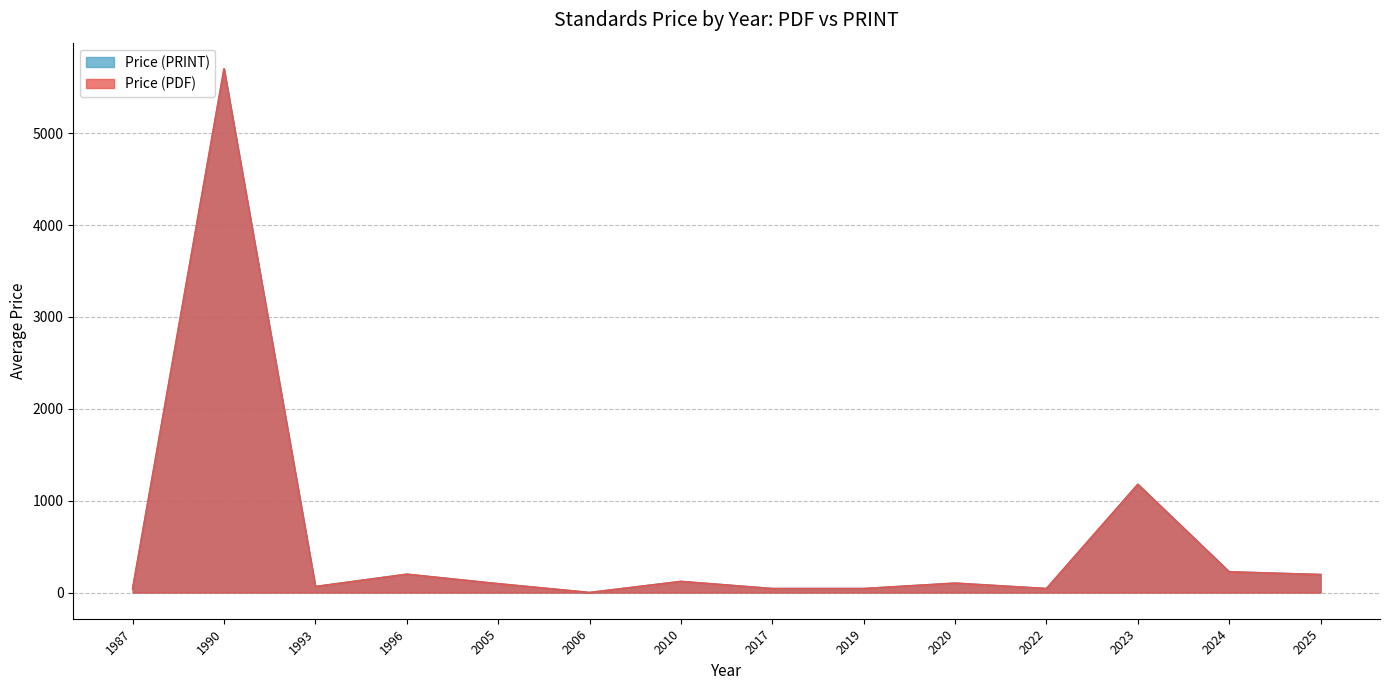

Where is the first local maximum for Price (PRINT)?

2